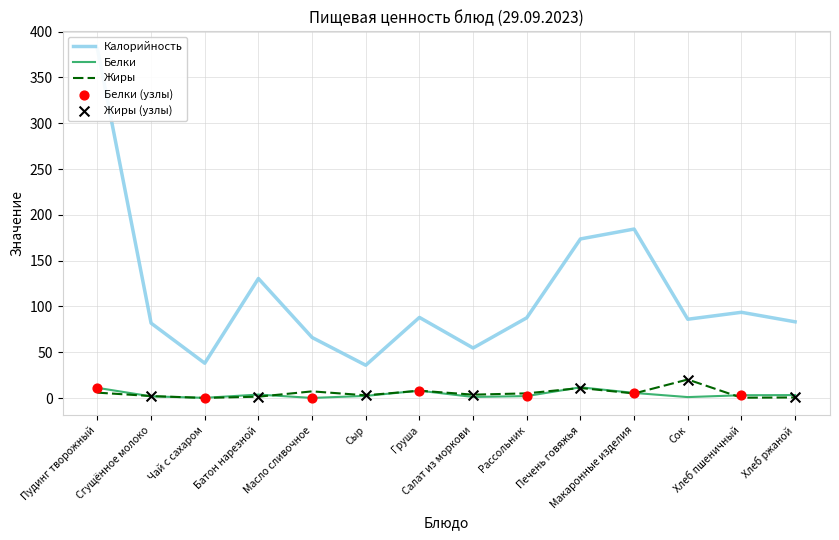

Which series reaches the maximum Y coordinate?

Калорийность